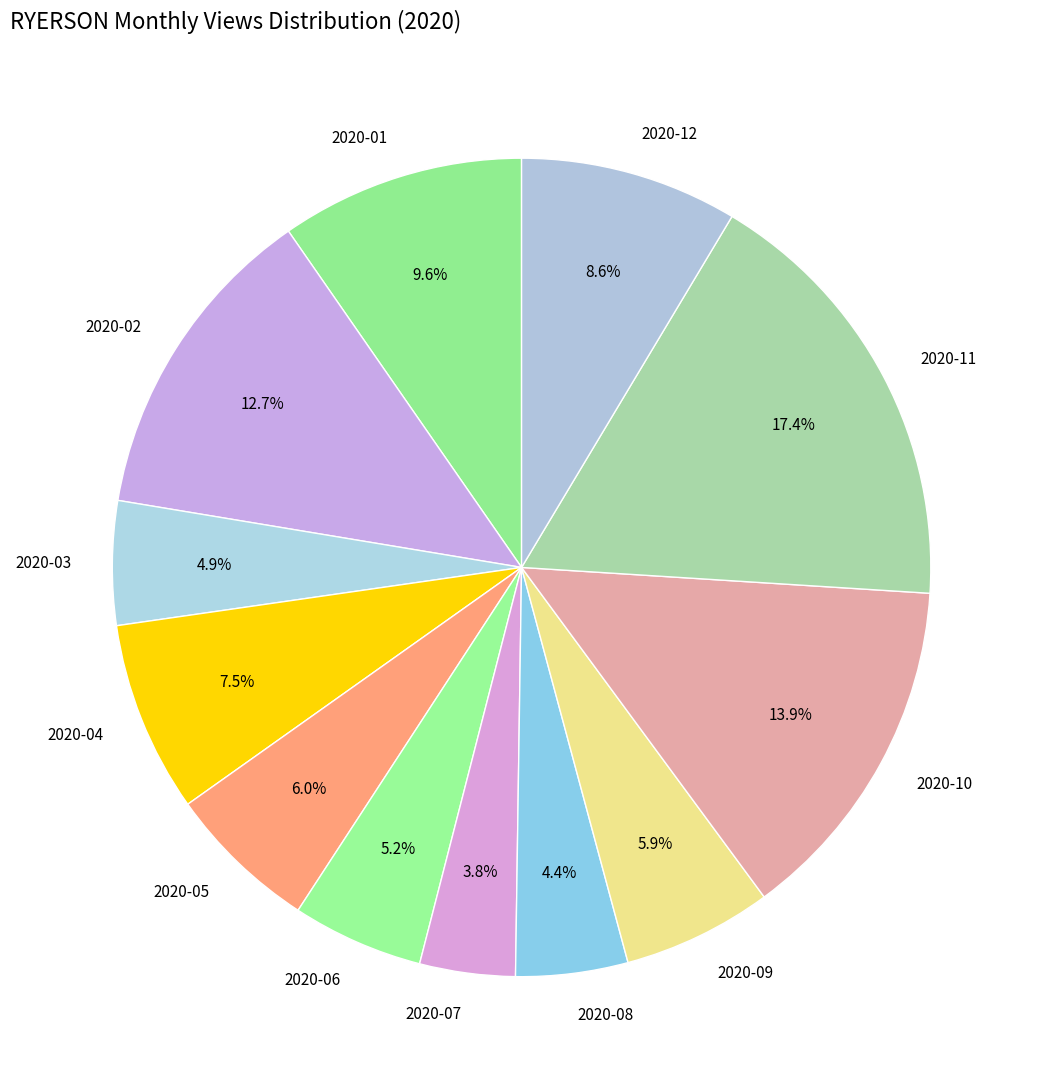

True or false: 2020-10 accounts for 14% of the total.

True